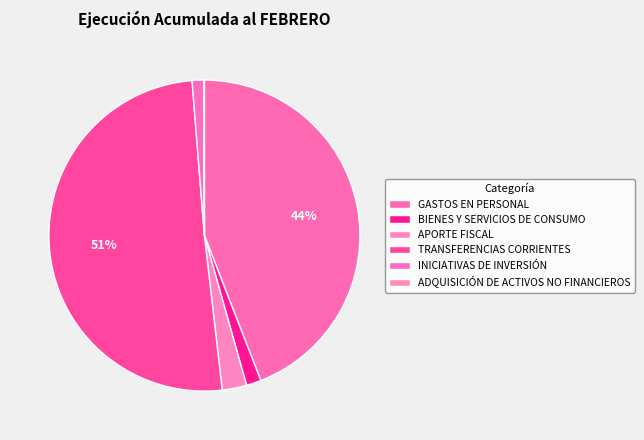

What is the majority slice?

TRANSFERENCIAS CORRIENTES